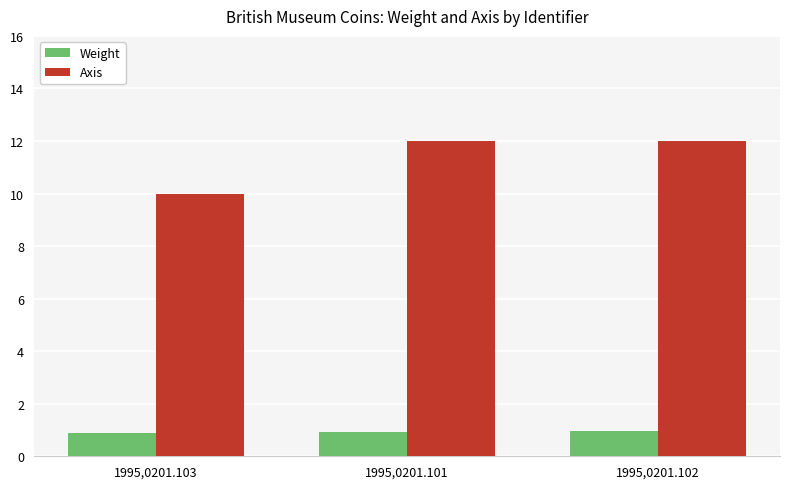

What is the difference between the maximum and minimum values in the Axis series?

2.0